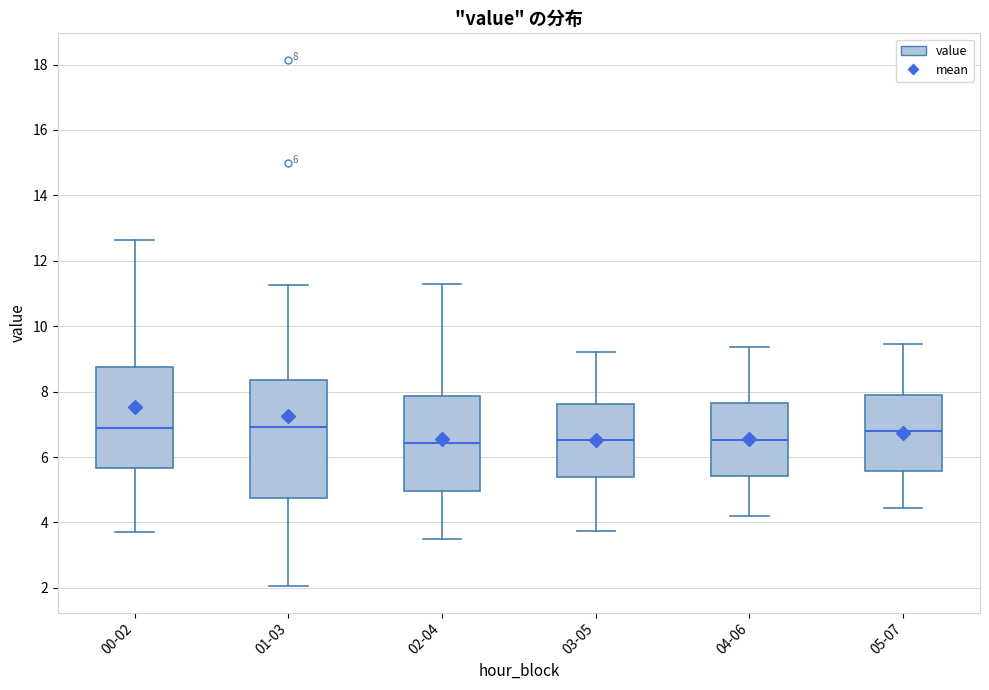

Which box is the tallest, from its lower edge to its upper edge?

01-03